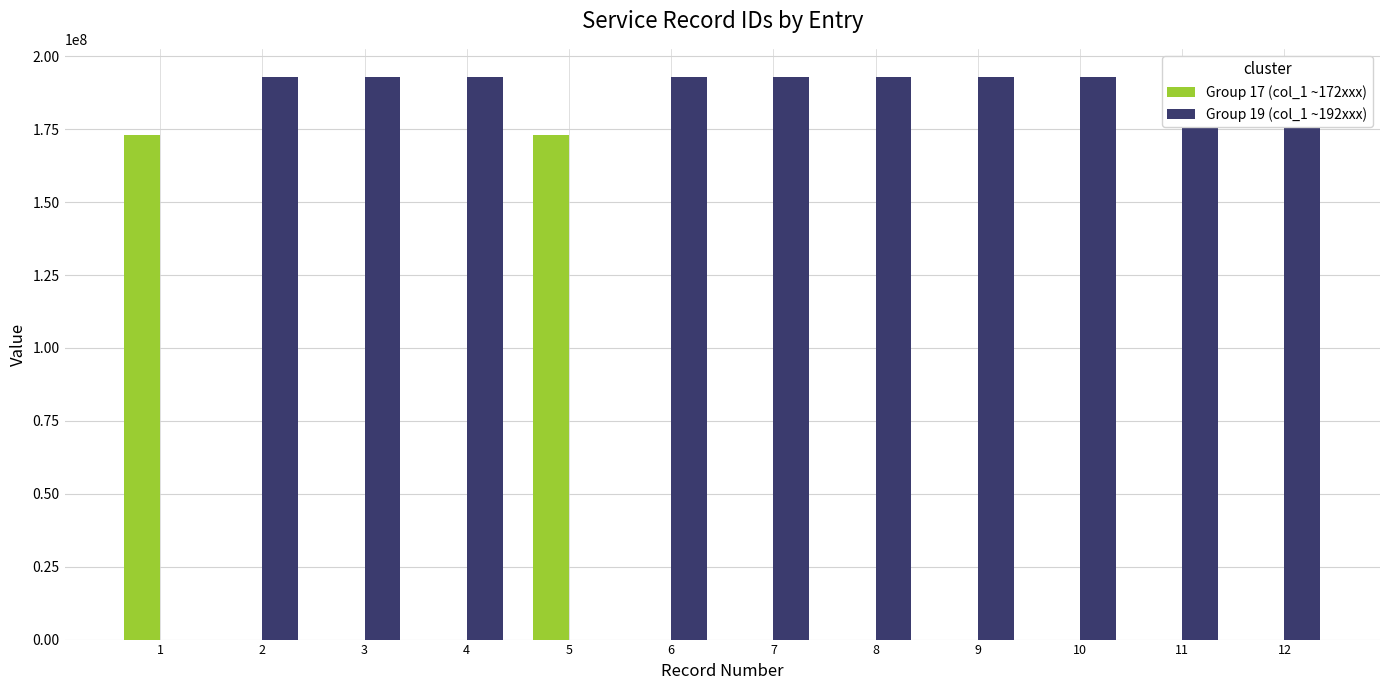

Which category has the lowest value in the Group 19 (col_1 ~192xxx) series?

1